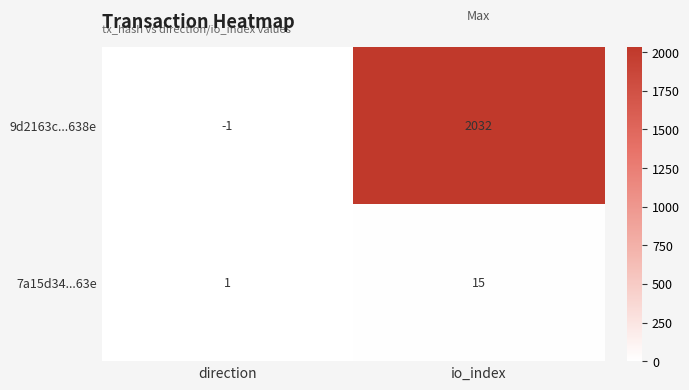

Rank the series at io_index from highest to lowest value.

9d2163c...638e, 7a15d34...63e